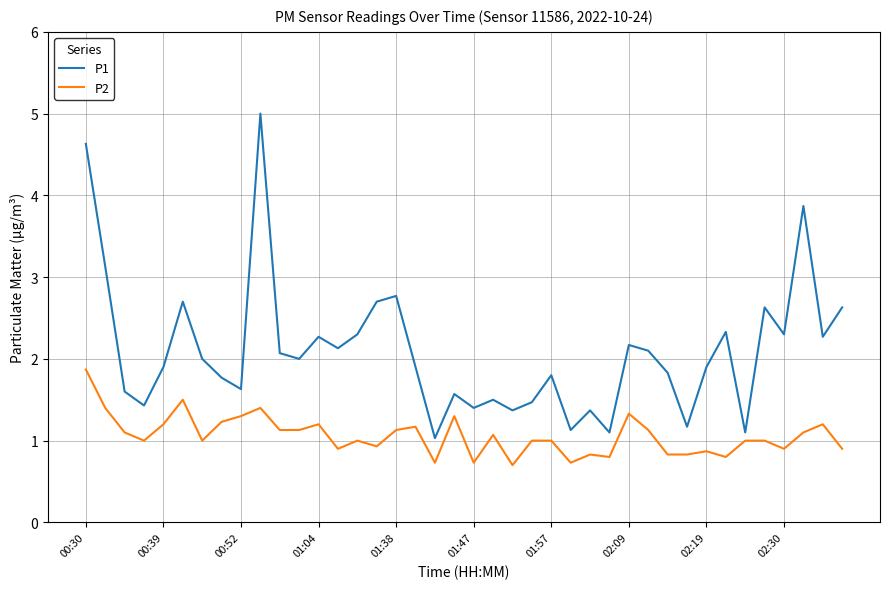

How many interior local valleys does the P1 series have?

13